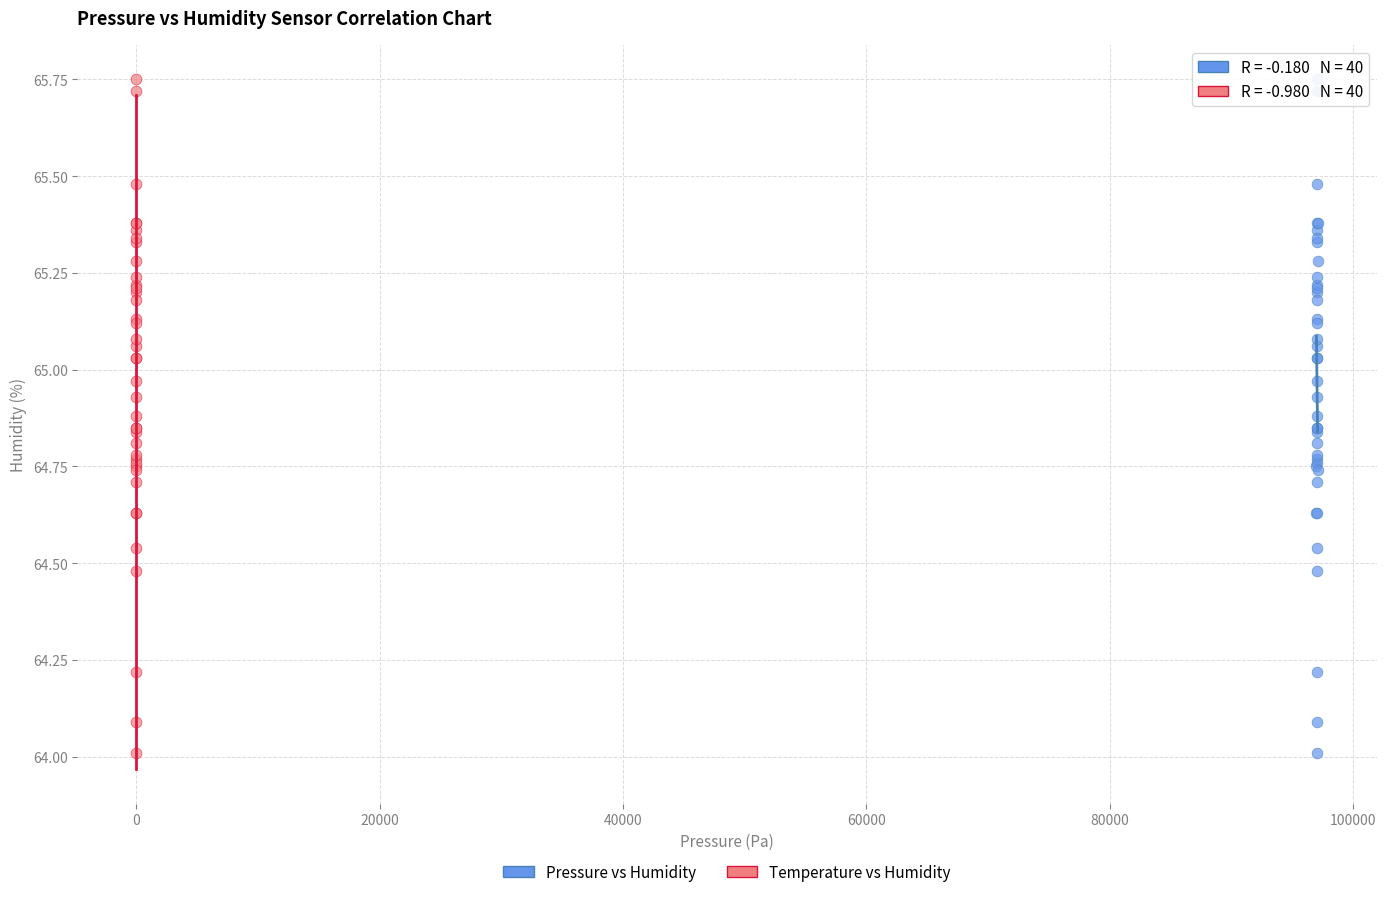

What are all the series names shown in the legend?

Pressure vs Humidity, Temperature vs Humidity